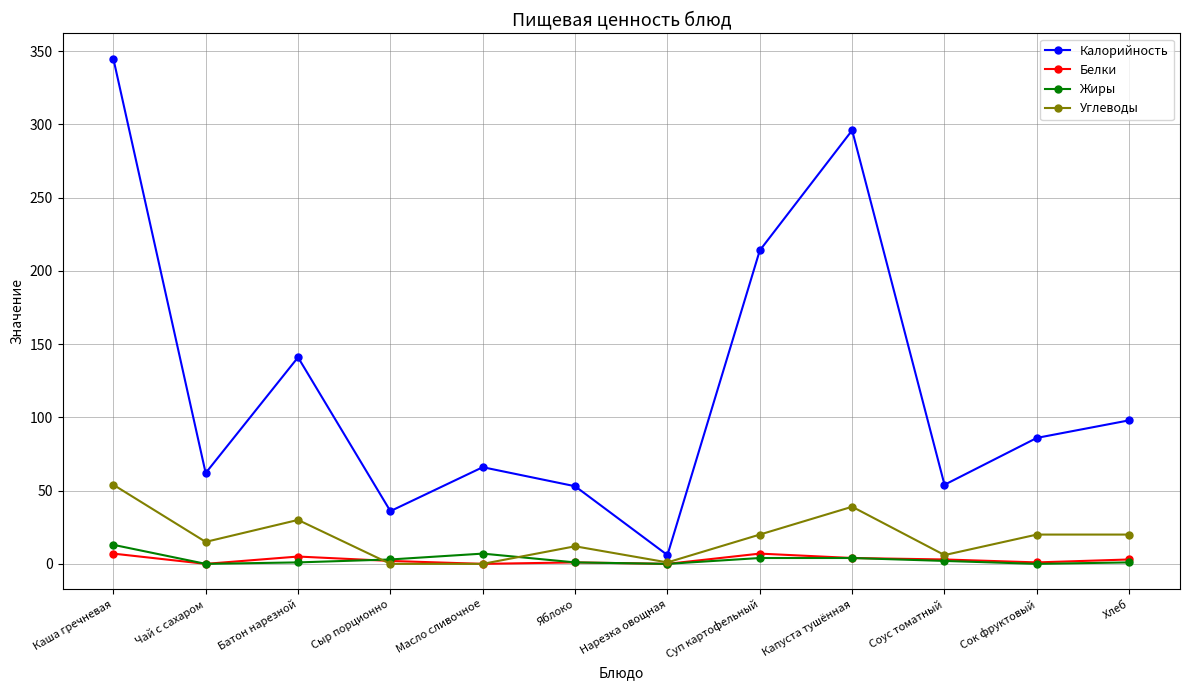

What is the difference between the Жиры values at Сыр порционно and Соус томатный?

1